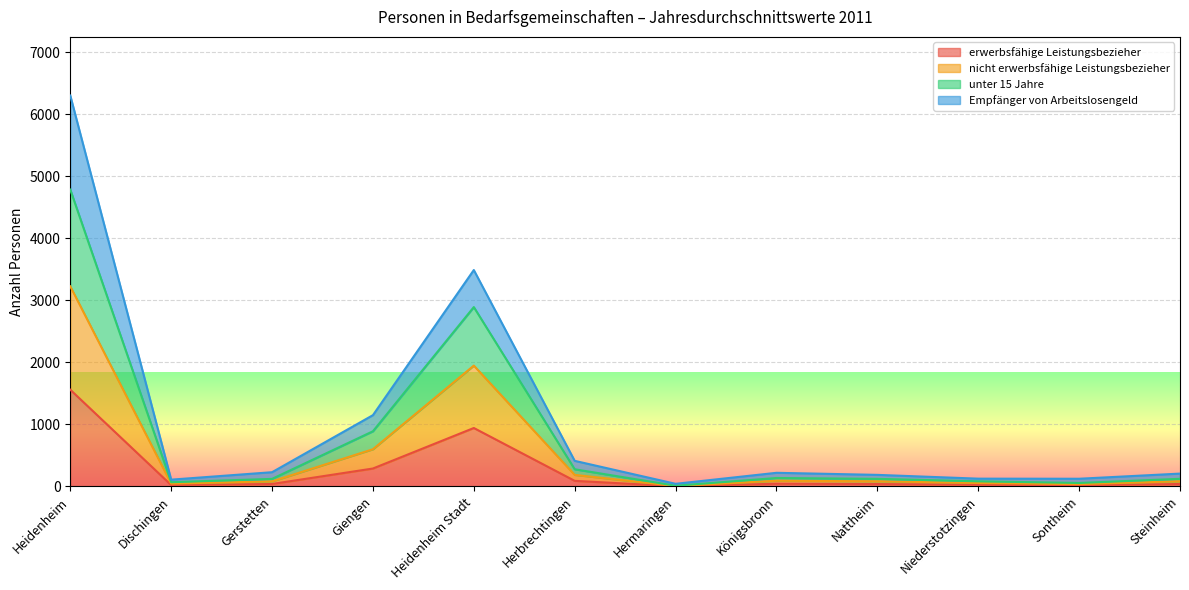

True or false: Empfänger von Arbeitslosengeld has more than 0 points higher than both neighbors.

True